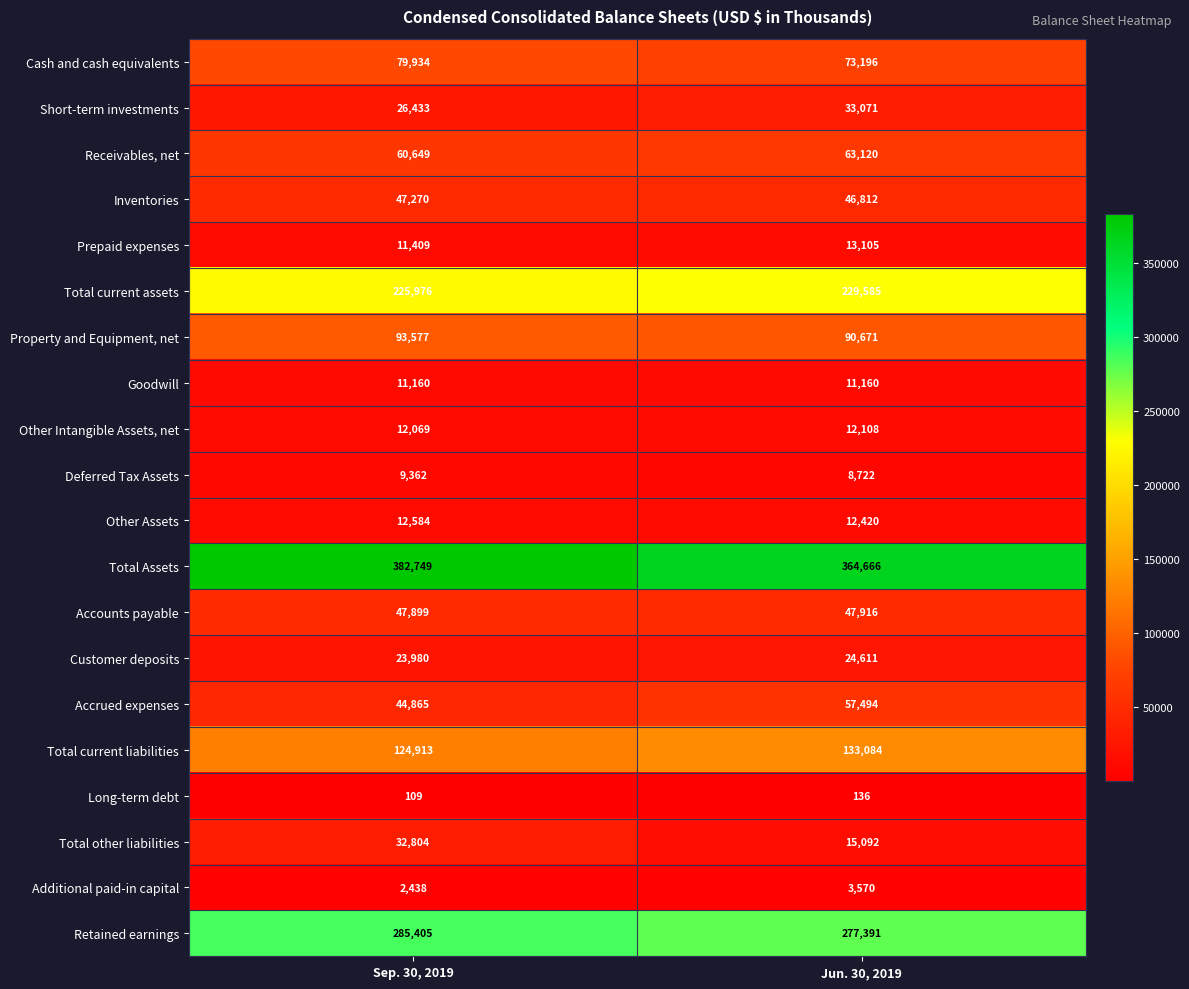

Which series has the widest spread of values?

Total Assets